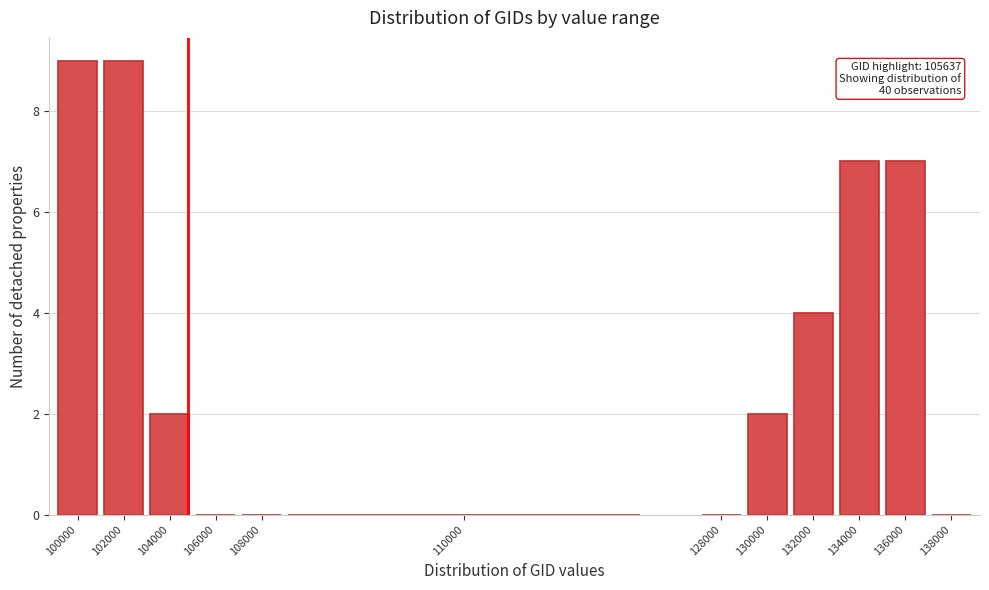

Reading left to right, what are all the values shown in this chart?

100000=9	102000=9	104000=2	106000=0	108000=0	110000=0	128000=0	130000=2	132000=4	134000=7	136000=7	138000=0